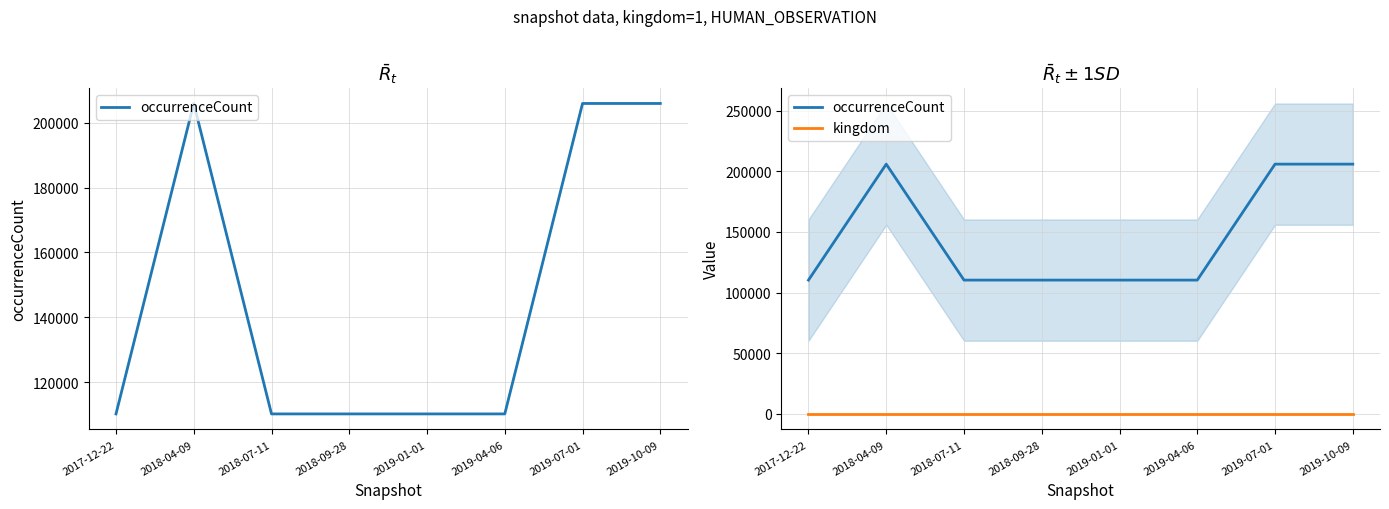

What position from the right is 2017-12-22?

8